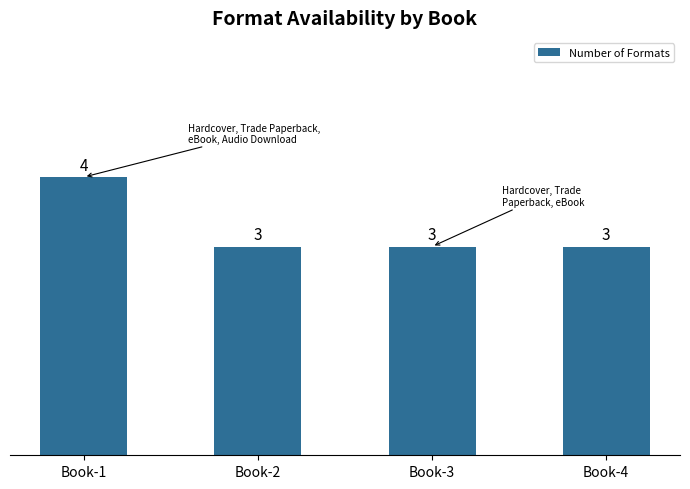

Reading right to left, transcribe all the data shown in this chart.

3	3	3	4